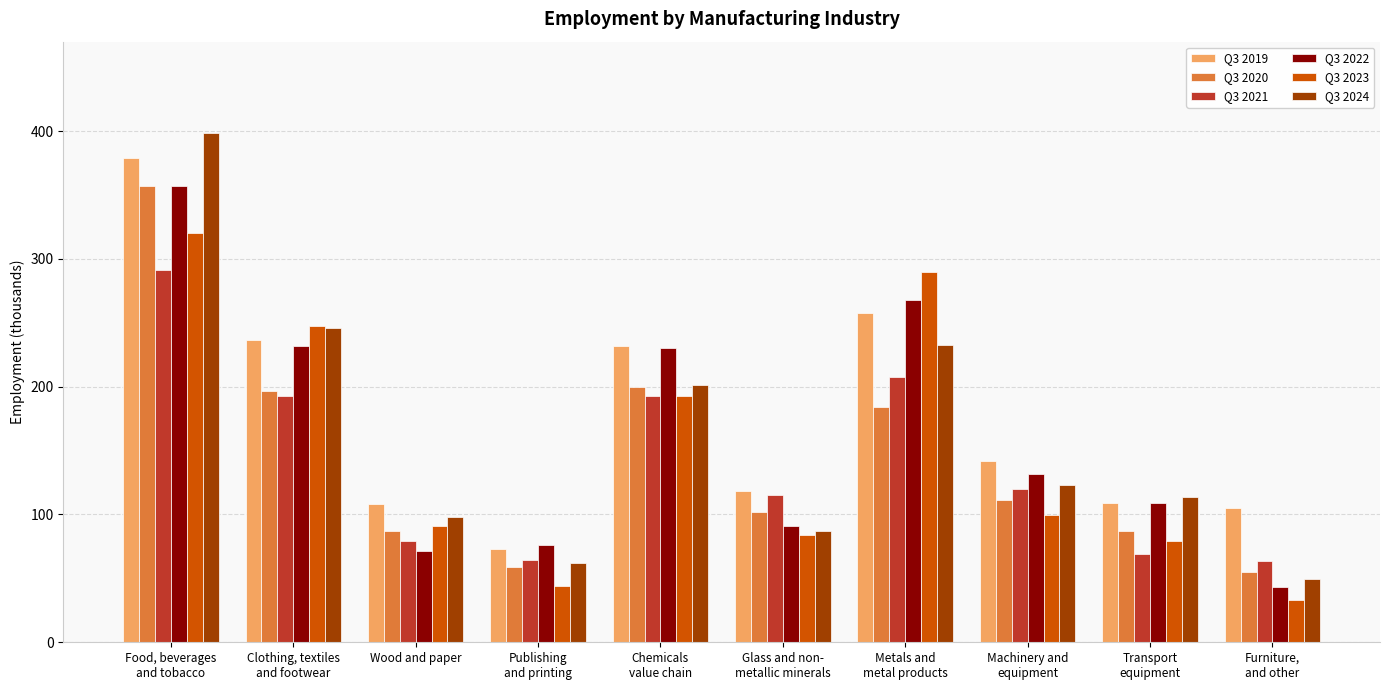

Is the value of Q3 2019 at Furniture,
and other greater than the value of Q3 2024 at Furniture,
and other?

Yes